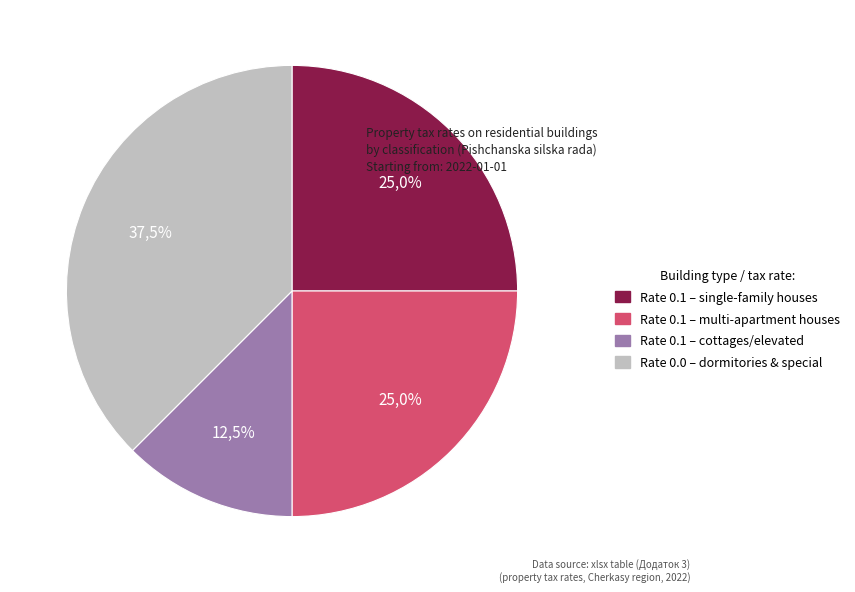

Is there any slice that represents more than half of the pie?

No